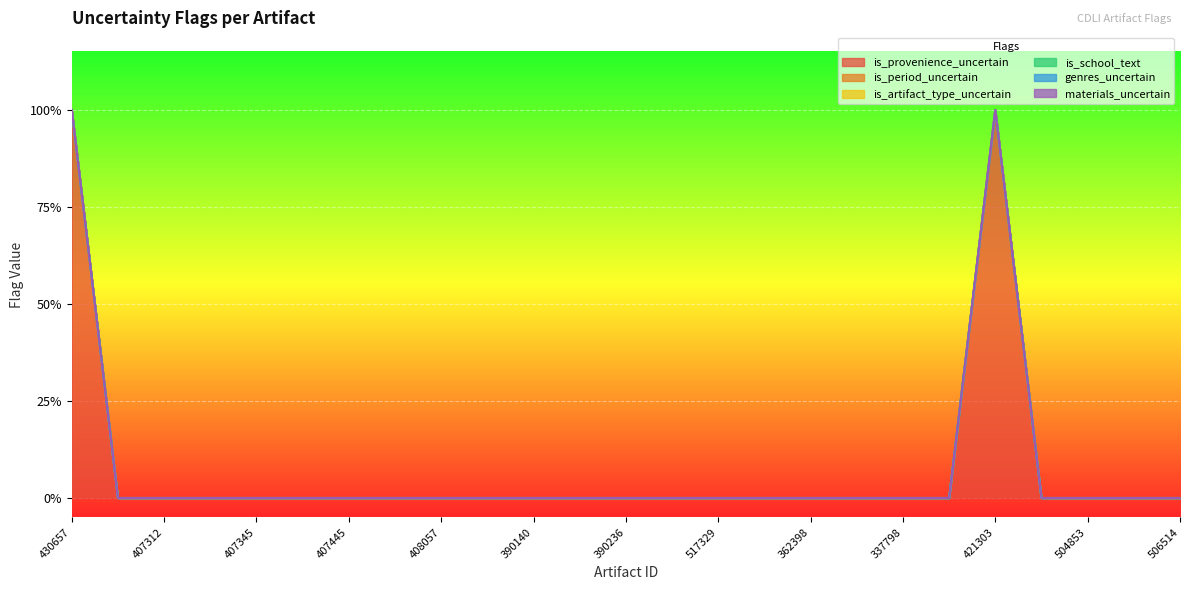

True or false: genres_uncertain has more than 2 points higher than both neighbors.

False